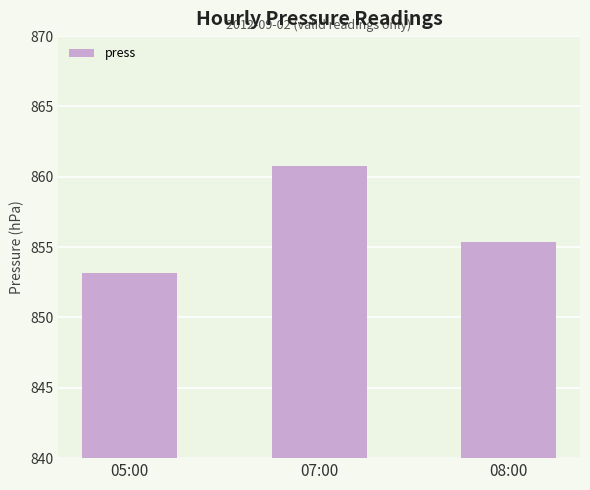

What is the label of the 3rd bar from the left?

08:00